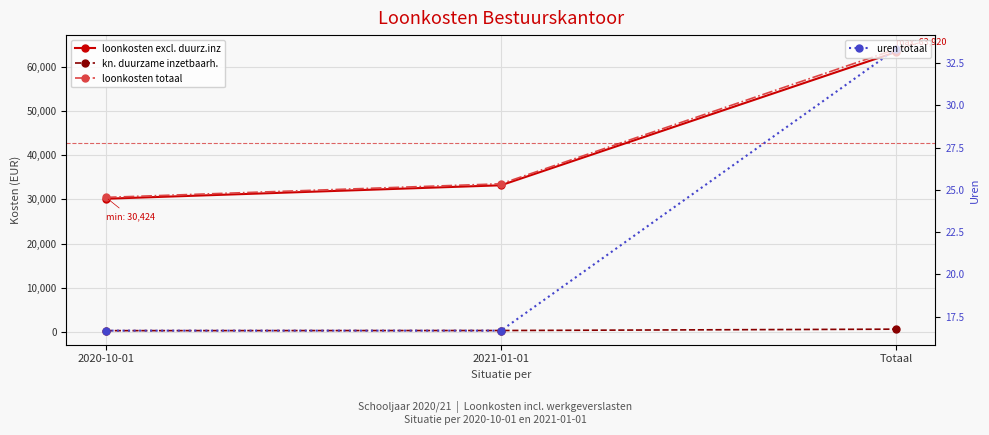

What is the difference between the loonkosten totaal values at Totaal and 2020-10-01?

33496.0